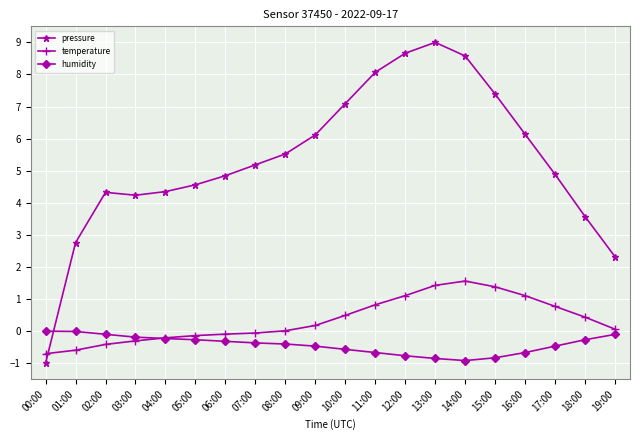

Where is the first local maximum for pressure?

02:00